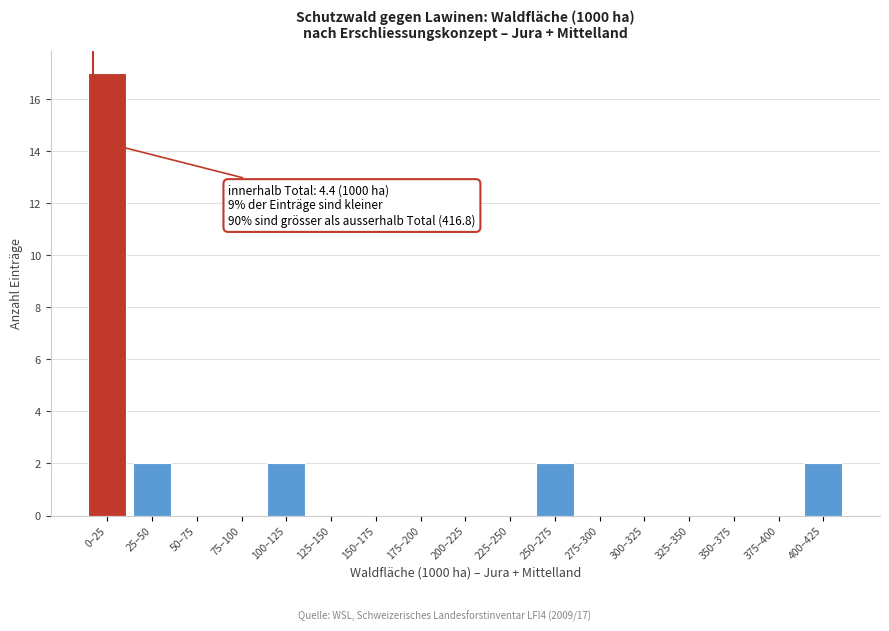

Reading left to right, list all the values displayed in this chart.

0–25=17	25–50=2	50–75=0	75–100=0	100–125=2	125–150=0	150–175=0	175–200=0	200–225=0	225–250=0	250–275=2	275–300=0	300–325=0	325–350=0	350–375=0	375–400=0	400–425=2